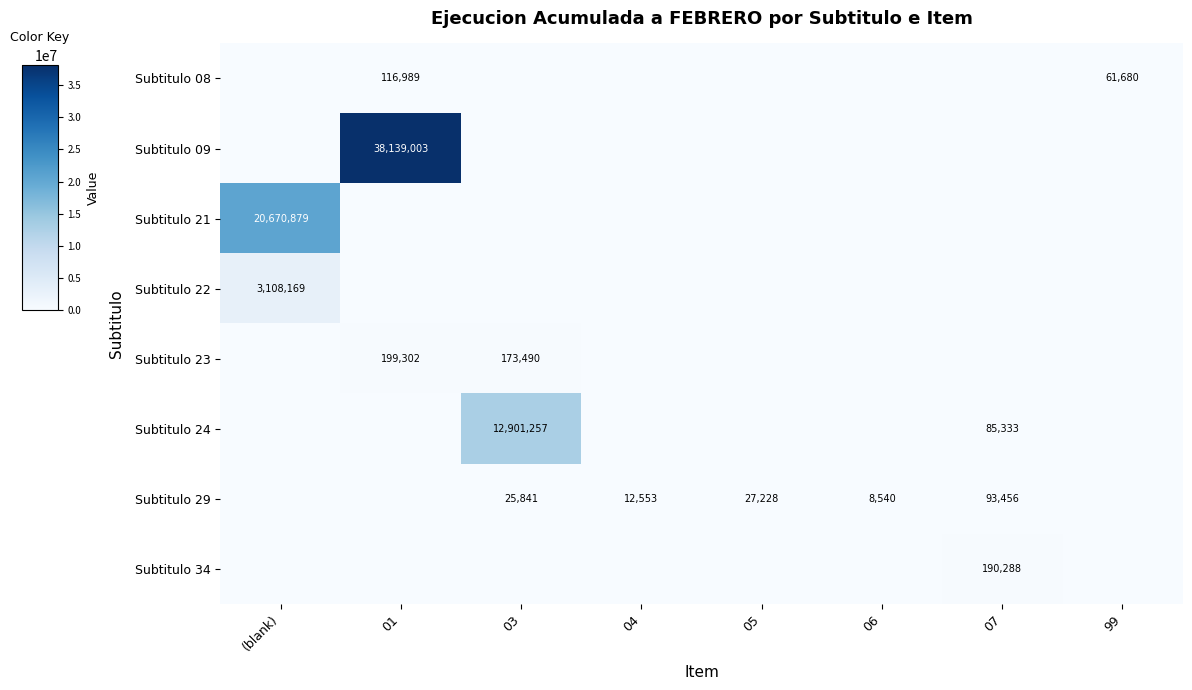

The value of Subtitulo 29 at 05 is 27228. True or false?

True